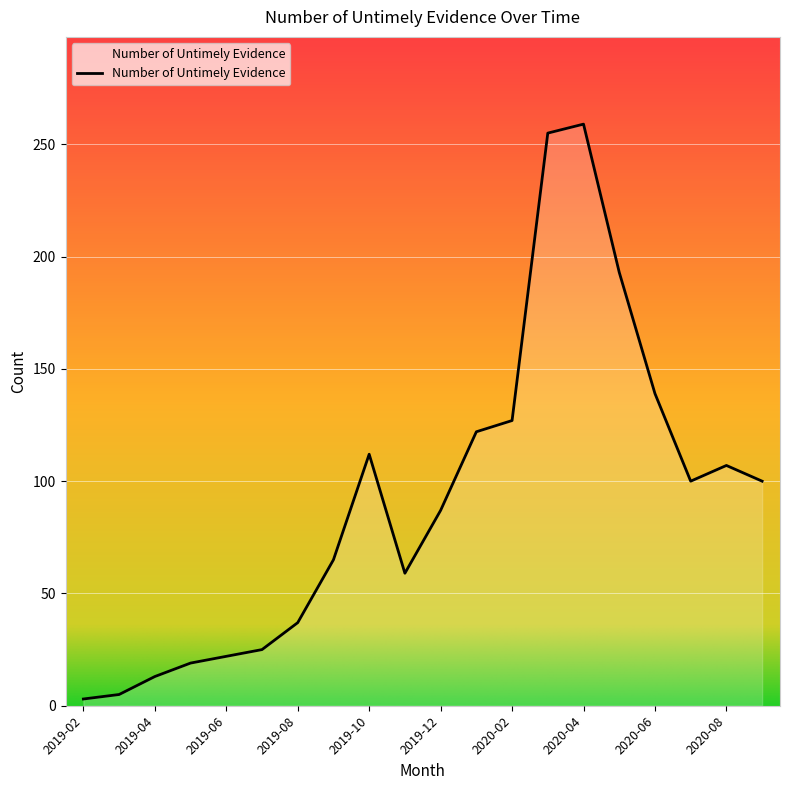

What is the difference between the maximum and minimum values?

256